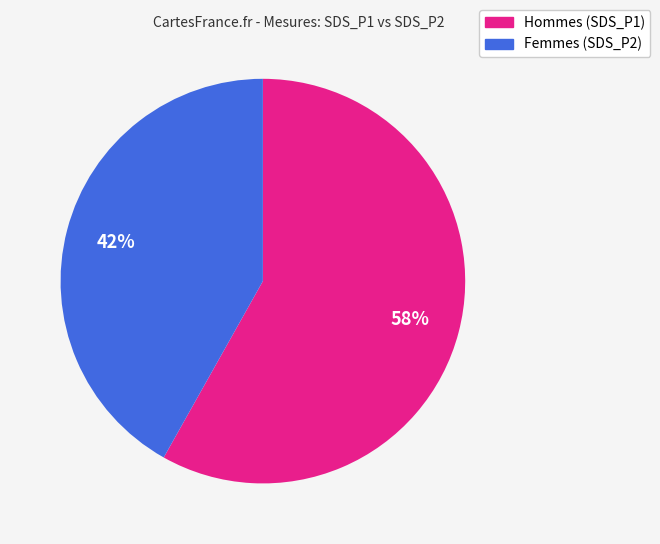

Is there any slice that represents more than half of the pie?

Yes